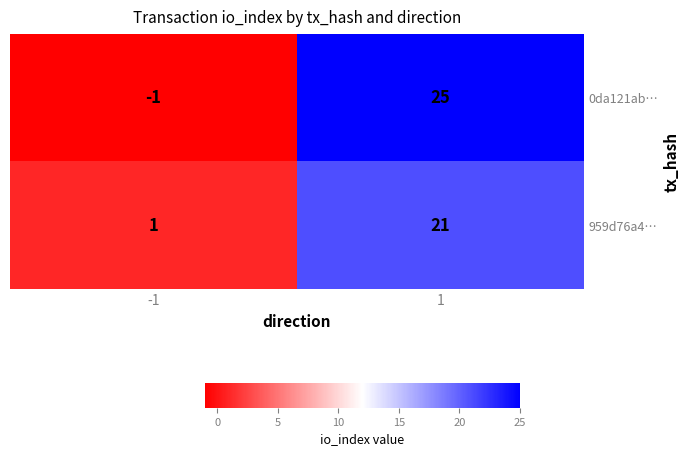

Between -1 and 1, which series saw the biggest shift?

0da121ab…